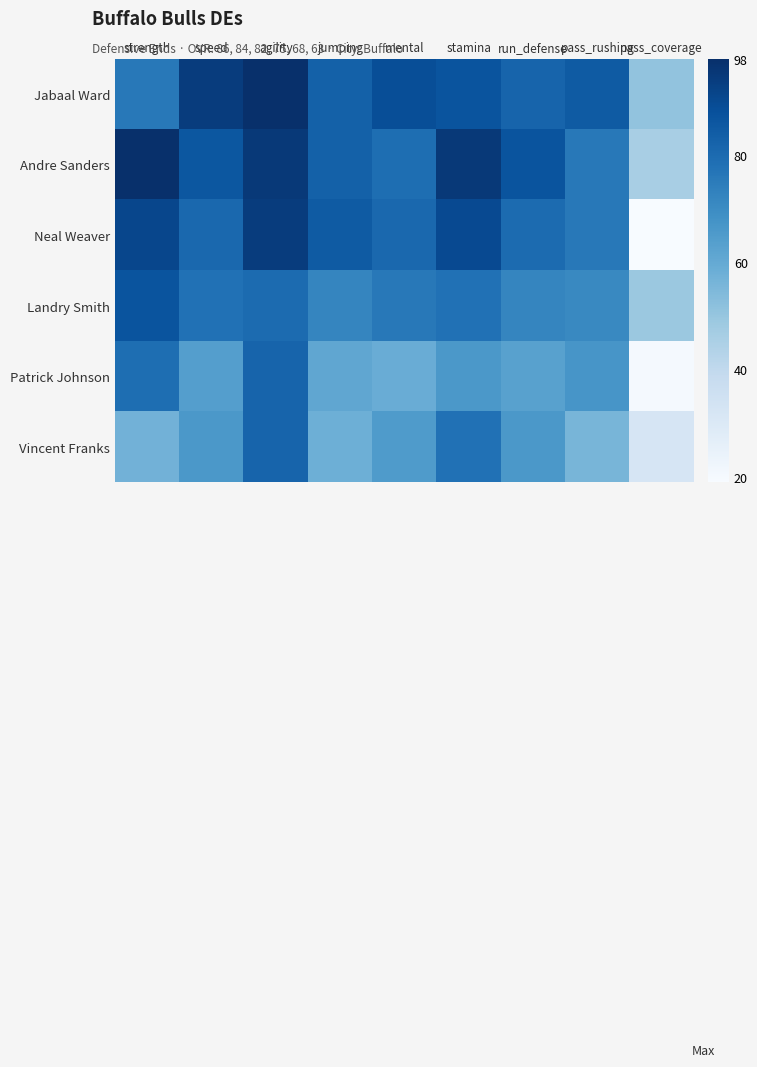

Reading left to right, extract all data points from this chart.

Jabaal Ward: strength=76	speed=94	agility=98	jumping=83	mental=89	stamina=87	run_defense=82	pass_rushing=85	pass_coverage=51
Andre Sanders: strength=98	speed=86	agility=95	jumping=83	mental=79	stamina=95	run_defense=87	pass_rushing=76	pass_coverage=46
Neal Weaver: strength=91	speed=81	agility=94	jumping=85	mental=81	stamina=90	run_defense=80	pass_rushing=76	pass_coverage=19
Landry Smith: strength=87	speed=78	agility=80	jumping=72	mental=76	stamina=78	run_defense=72	pass_rushing=71	pass_coverage=49
Patrick Johnson: strength=79	speed=64	agility=82	jumping=61	mental=59	stamina=66	run_defense=63	pass_rushing=67	pass_coverage=20
Vincent Franks: strength=57	speed=66	agility=82	jumping=58	mental=65	stamina=78	run_defense=66	pass_rushing=56	pass_coverage=32